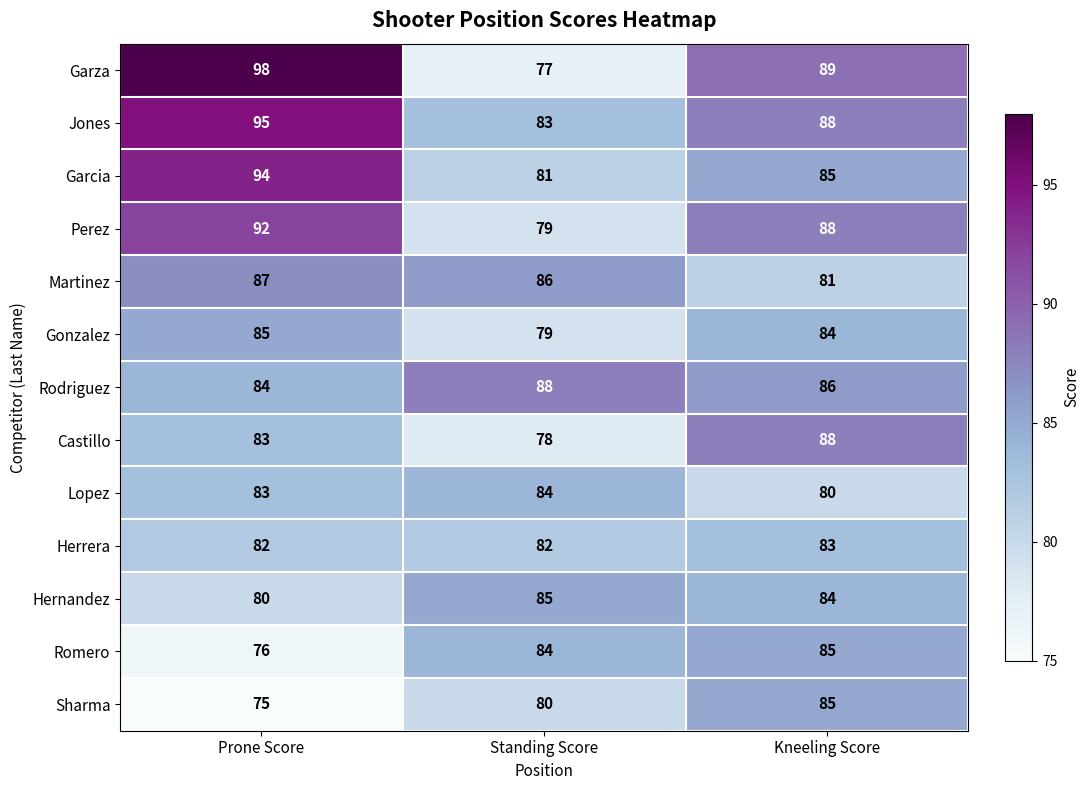

At which category is the sum across all series the highest?

Prone Score